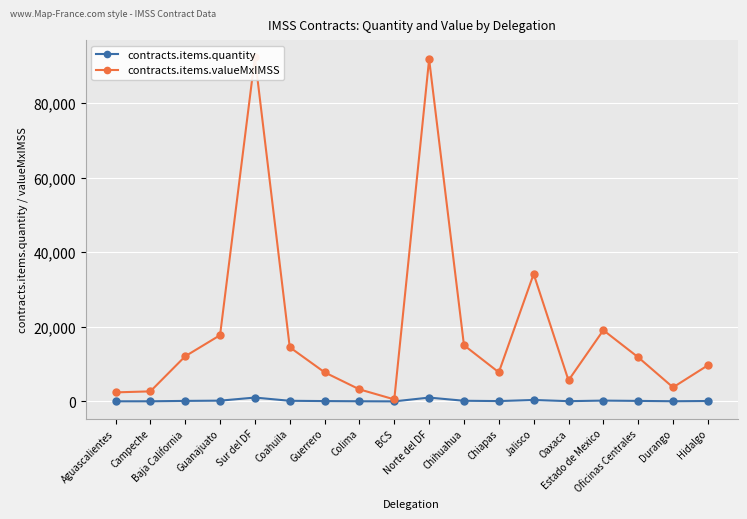

What is the minimum value shown in the chart?

6.0